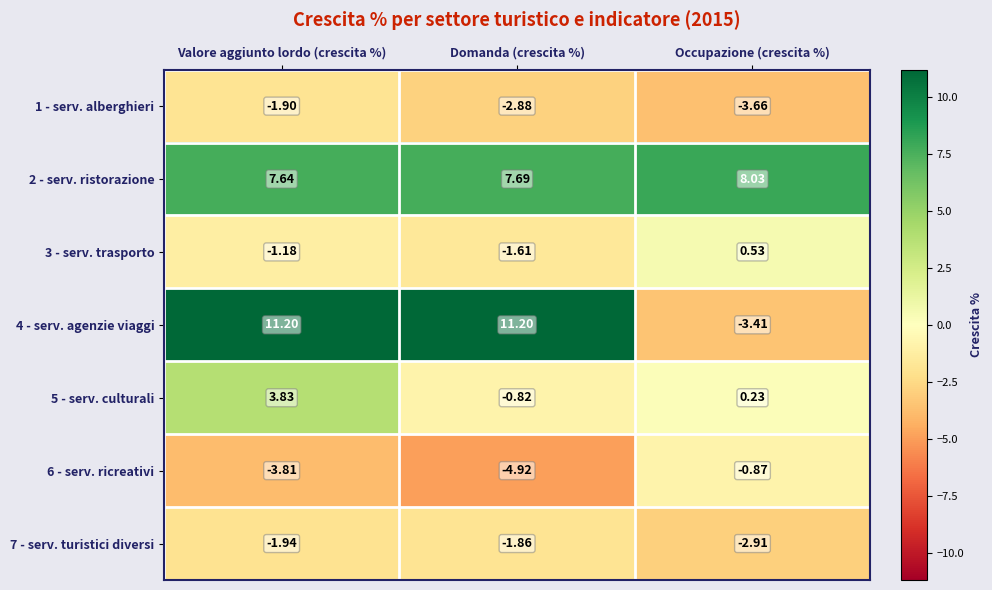

How many categories are shown in the chart?

3